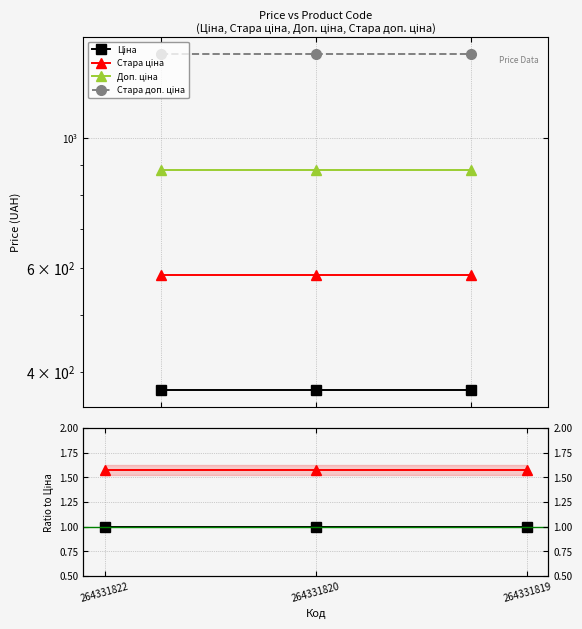

Is it true that Стара ціна equals 0.7 at 264331820?

False